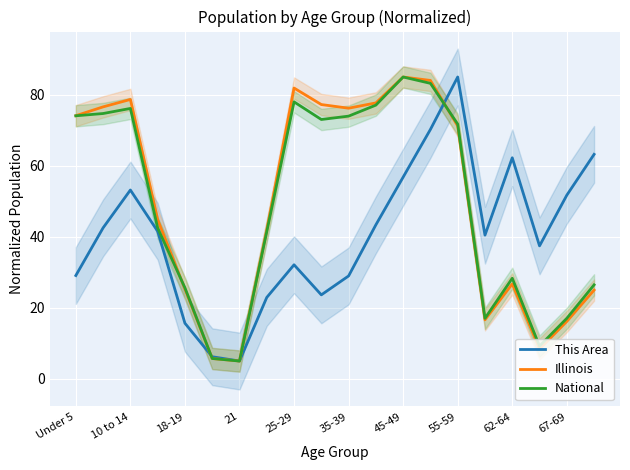

Which category has the highest value in the Illinois series?

45-49